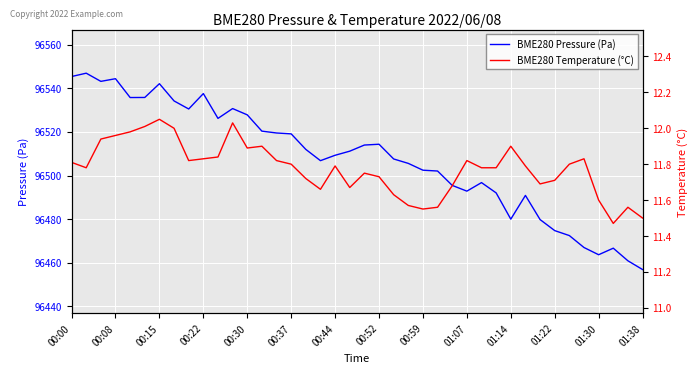

What is the greatest value displayed?

96546.9